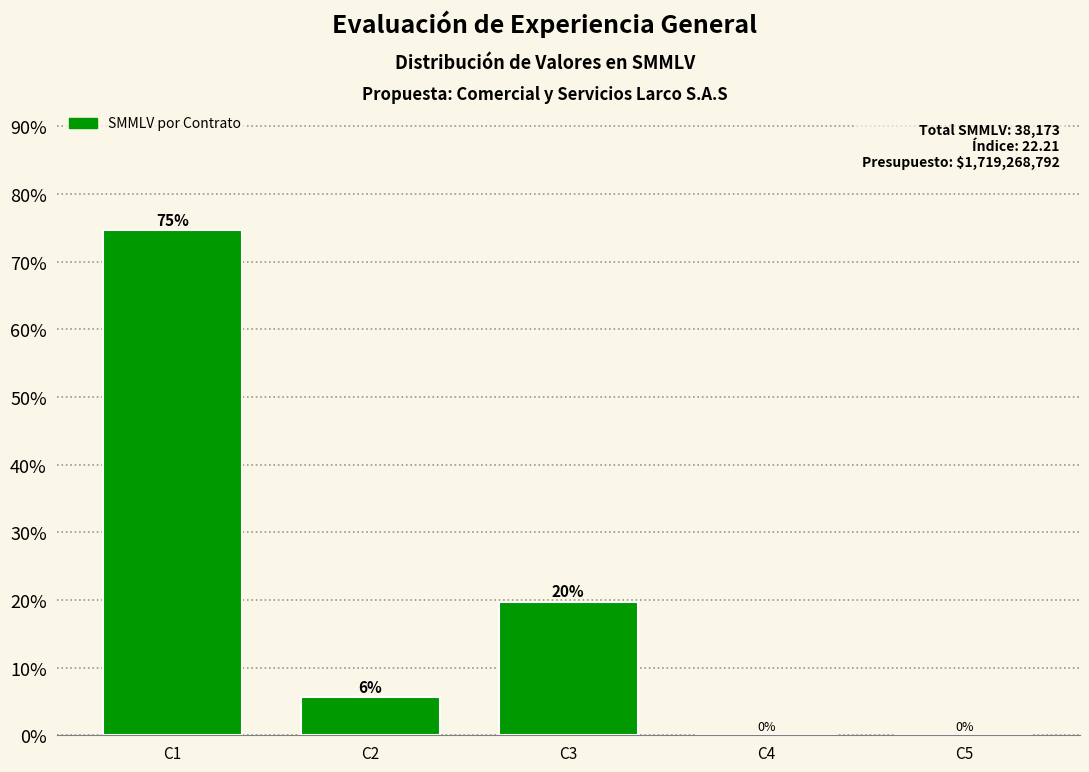

What is the greatest value displayed?

74.6